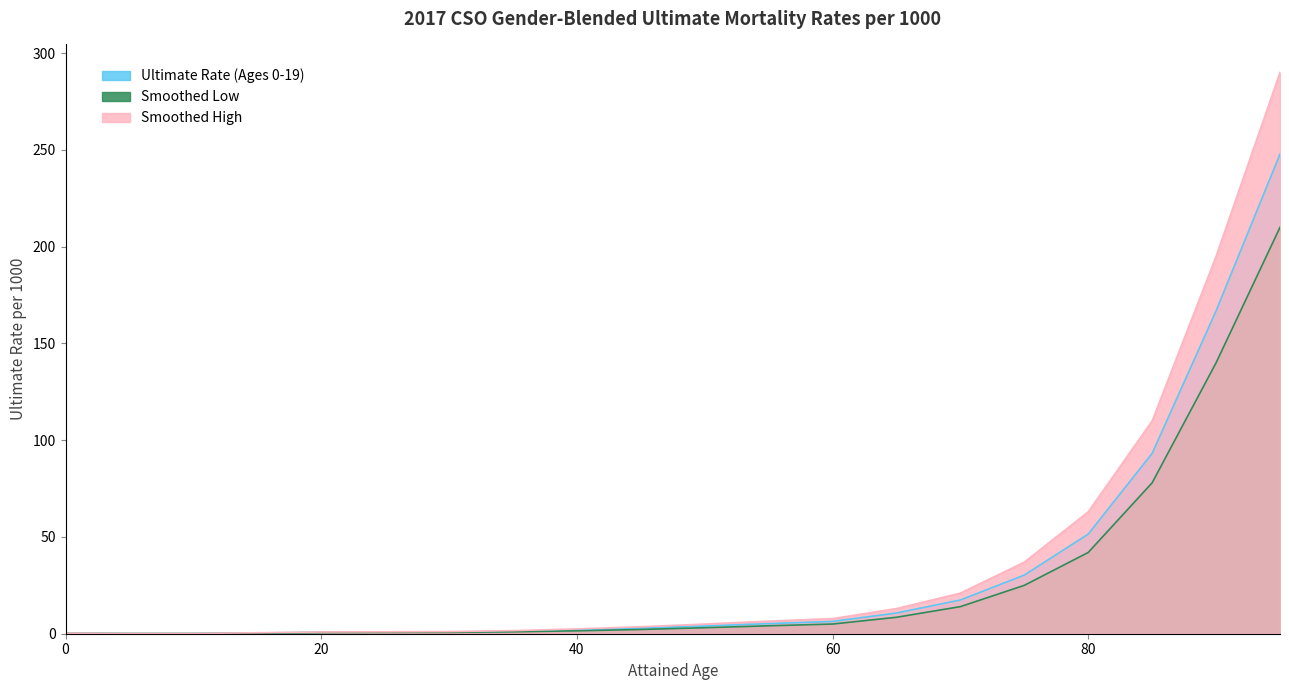

List the series in order of their peak value, highest first.

Smoothed High, Ultimate Rate (Ages 0-19), Smoothed Low